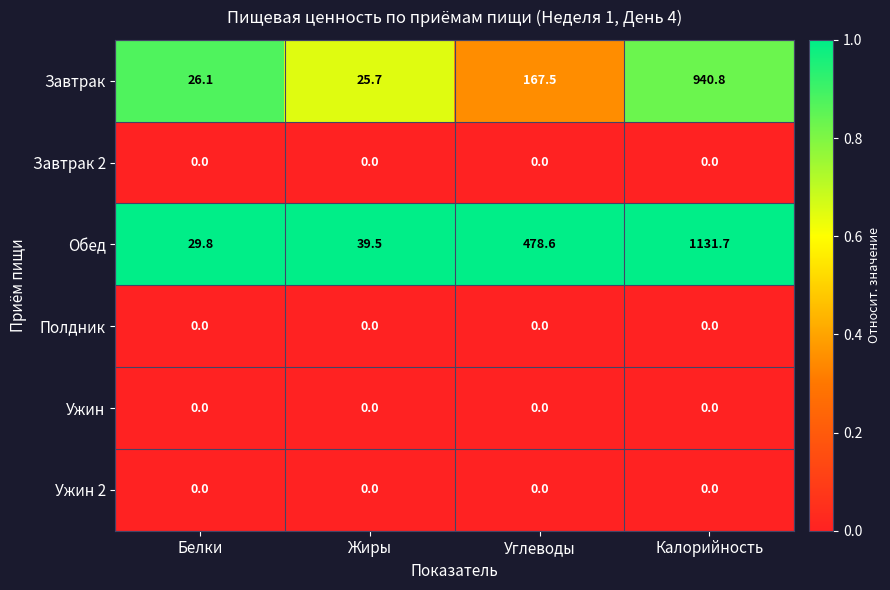

The value of Обед at Жиры is 68.8. True or false?

False